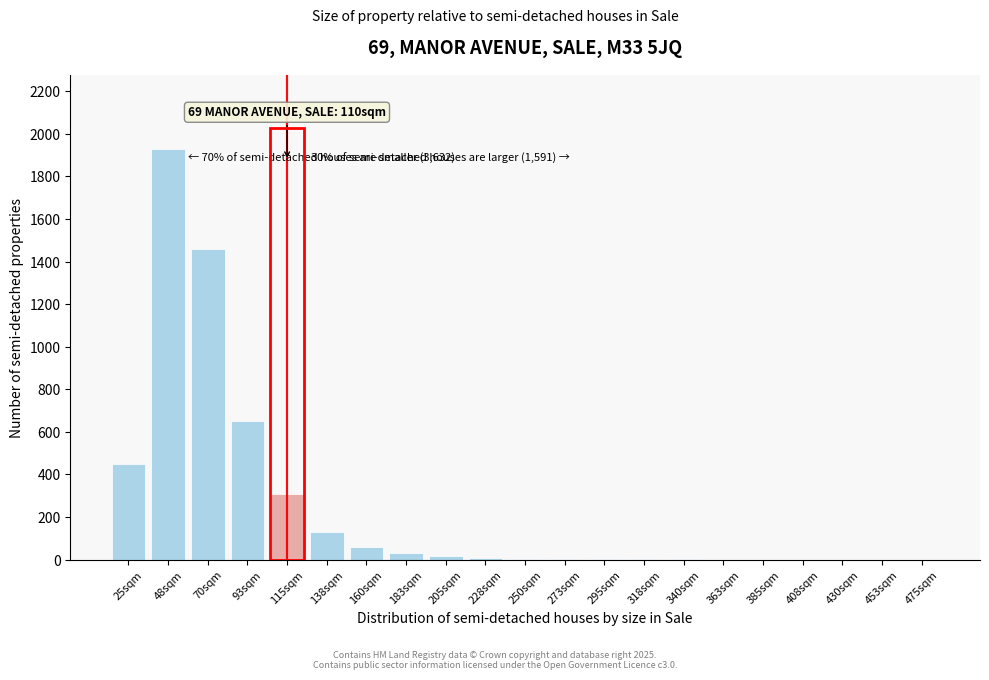

Is it true that the value at 453sqm is 0?

True